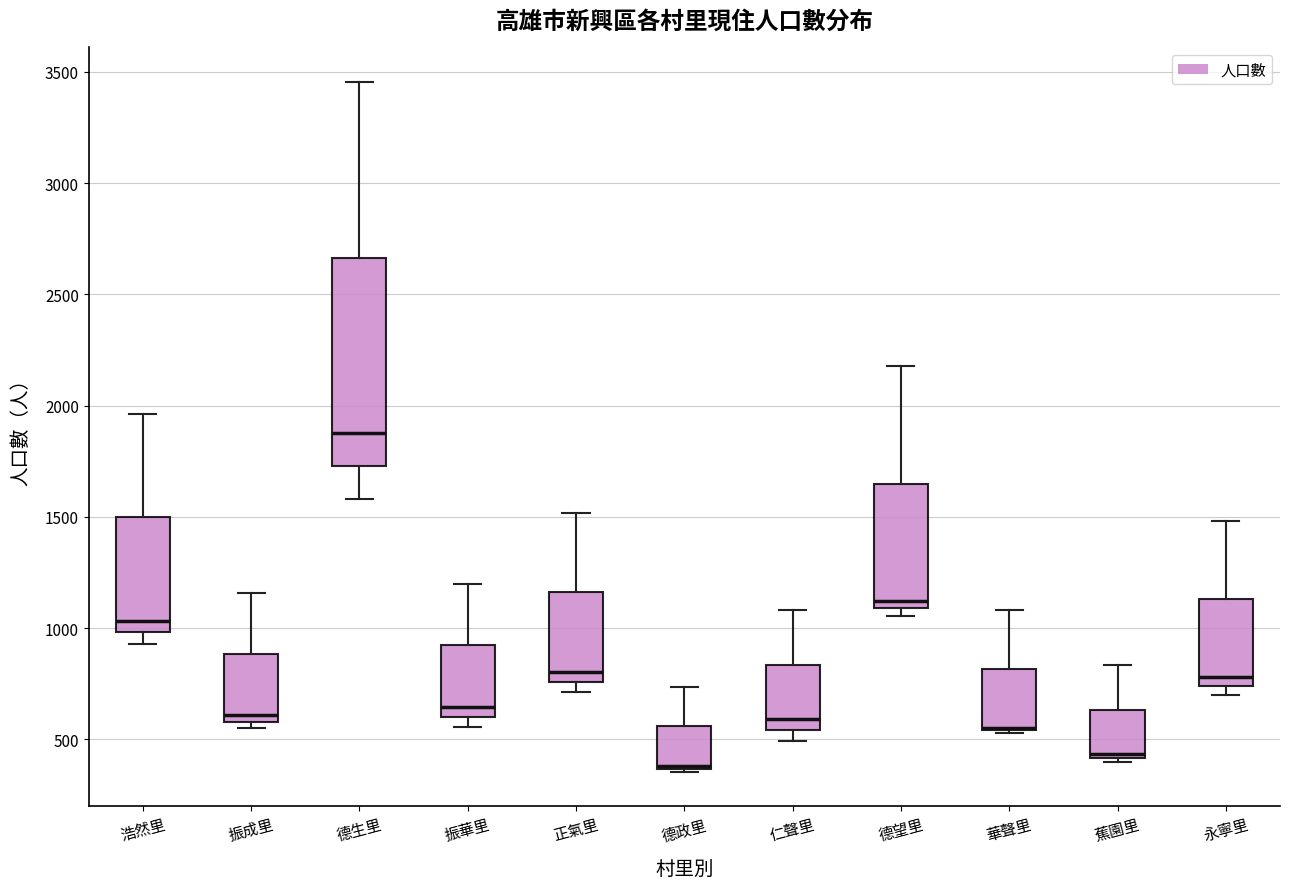

Reading left to right, read every box against the y-axis: the position of its median line, the range the box covers, and the ends of its whiskers. The values are not printed on the chart, so give them approximately, as read against the axis.

浩然里: median 1050, box 1000 to 1500, whiskers 950 to 1950
振成里: median 600 (just above the box's lower edge), box 600 to 900, whiskers 550 to 1150
德生里: median 1900, box 1750 to 2650, whiskers 1600 to 3450
振華里: median 650, box 600 to 900, whiskers 550 to 1200
正氣里: median 800, box 750 to 1150, whiskers 700 to 1500
德政里: median 400 (drawn on the box's lower edge), box 350 to 550, whiskers 350 to 750
仁聲里: median 600, box 550 to 850, whiskers 500 to 1100
德望里: median 1100 (just above the box's lower edge), box 1100 to 1650, whiskers 1050 to 2200
華聲里: median 550 (drawn on the box's lower edge), box 550 to 800, whiskers 550 to 1100
蕉園里: median 450, box 400 to 650, whiskers 400 (just below the box's lower edge) to 850
永寧里: median 800, box 750 to 1150, whiskers 700 to 1500